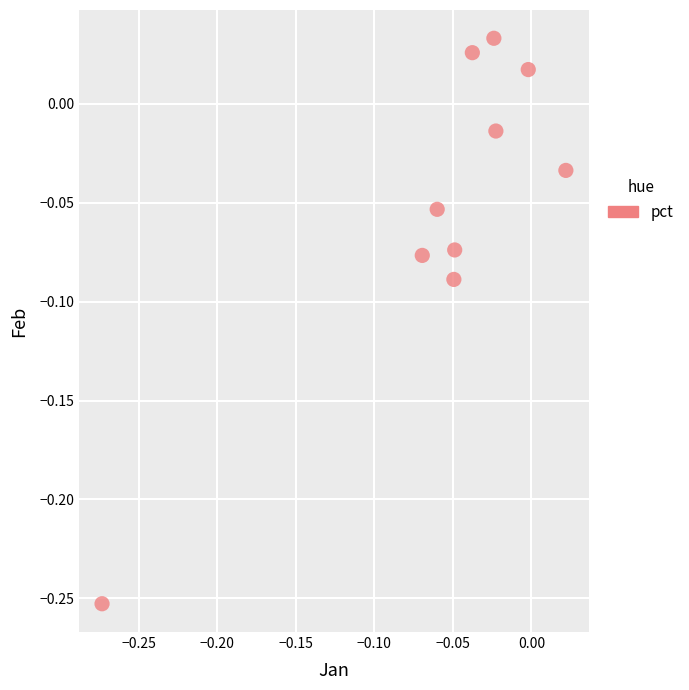

What is the range of X values (max minus min)?

0.3